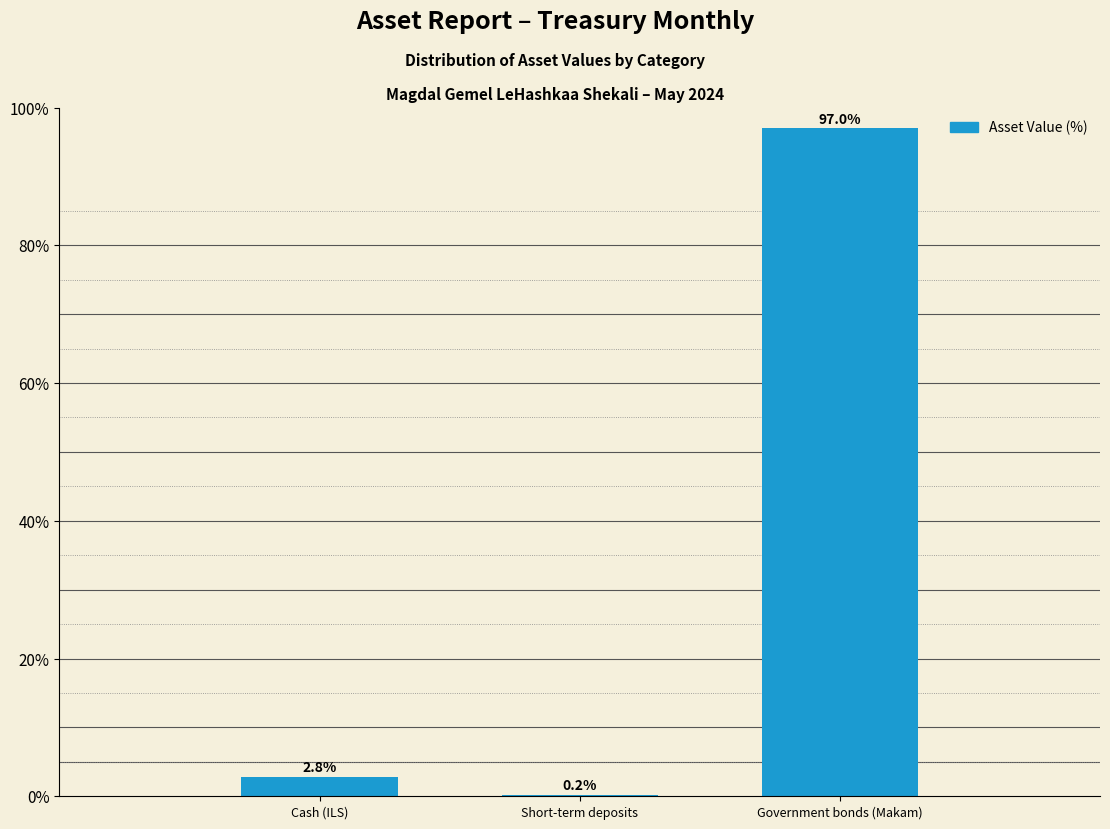

Reading left to right, list all the values displayed in this chart.

Cash (ILS)=2.8	Short-term deposits=0.2	Government bonds (Makam)=97.0